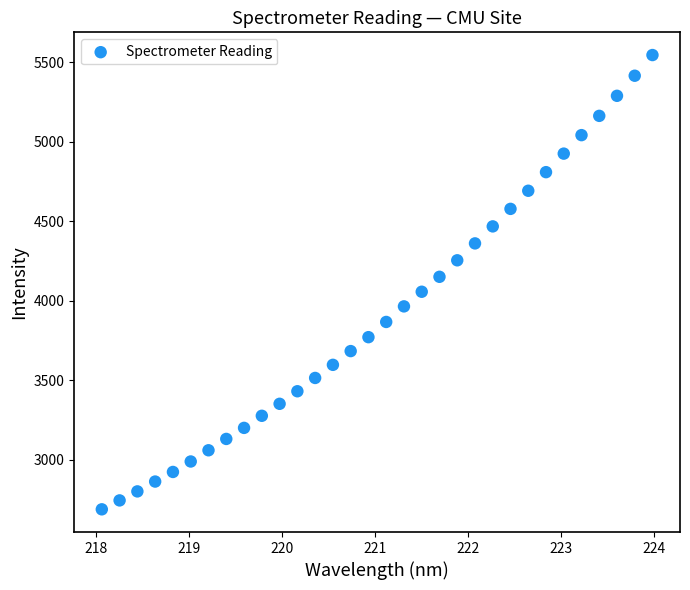

What is the range of Y values (max minus min)?

2856.5